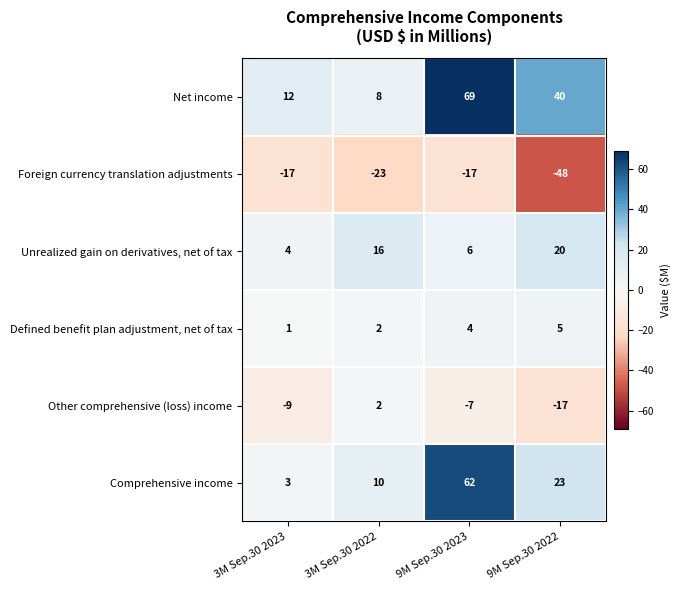

Reading left to right, extract all data points from this chart.

Net income: 3M Sep.30 2023=12	3M Sep.30 2022=8	9M Sep.30 2023=69	9M Sep.30 2022=40
Foreign currency translation adjustments: 3M Sep.30 2023=-17	3M Sep.30 2022=-23	9M Sep.30 2023=-17	9M Sep.30 2022=-48
Unrealized gain on derivatives, net of tax: 3M Sep.30 2023=4	3M Sep.30 2022=16	9M Sep.30 2023=6	9M Sep.30 2022=20
Defined benefit plan adjustment, net of tax: 3M Sep.30 2023=1	3M Sep.30 2022=2	9M Sep.30 2023=4	9M Sep.30 2022=5
Other comprehensive (loss) income: 3M Sep.30 2023=-9	3M Sep.30 2022=2	9M Sep.30 2023=-7	9M Sep.30 2022=-17
Comprehensive income: 3M Sep.30 2023=3	3M Sep.30 2022=10	9M Sep.30 2023=62	9M Sep.30 2022=23